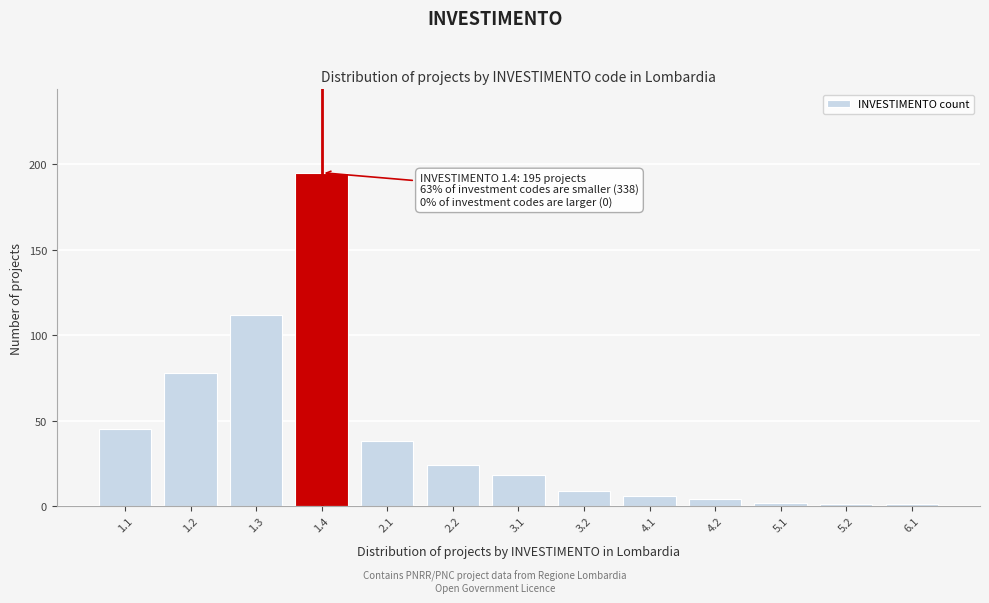

Reading left to right, extract all data points from this chart.

1.1=45	1.2=78	1.3=112	1.4=195	2.1=38	2.2=24	3.1=18	3.2=9	4.1=6	4.2=4	5.1=2	5.2=1	6.1=1